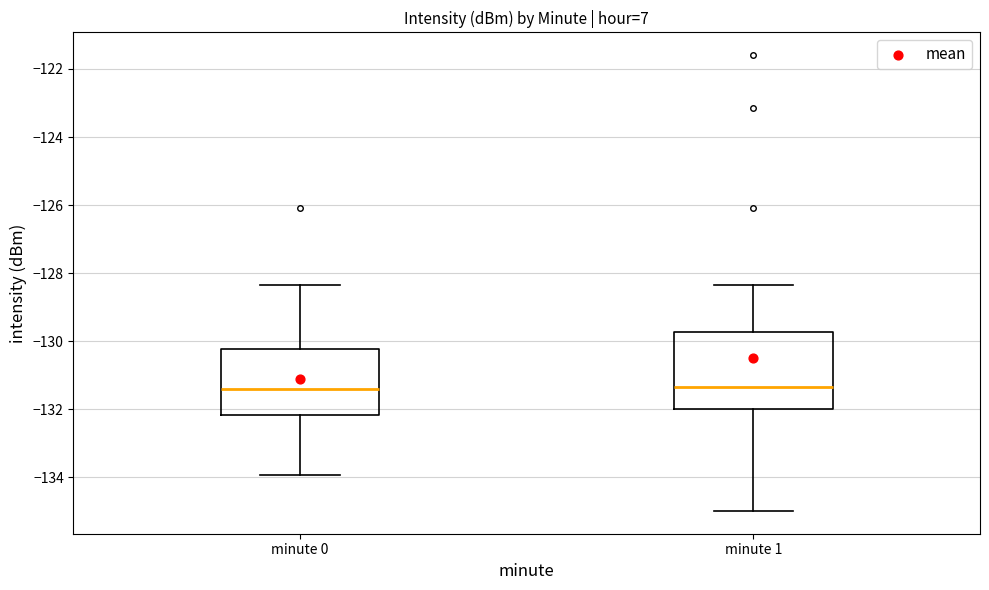

Reading left to right, transcribe this box plot: for each box, give where its median line is, the range the box spans, and where its two whiskers end, as read against the y-axis. The values are not printed on the chart, so give them approximately, as read against the axis.

minute 0: median -131.4, box -132.2 to -130.2, whiskers -134.0 to -128.4
minute 1: median -131.4, box -132.0 to -129.8, whiskers -135.0 to -128.4